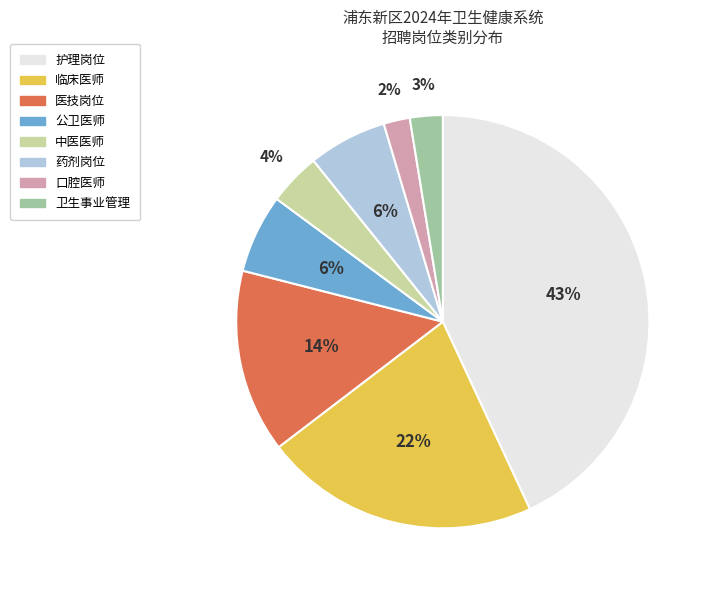

Is the sum of 卫生事业管理 and 药剂岗位 greater than half?

No